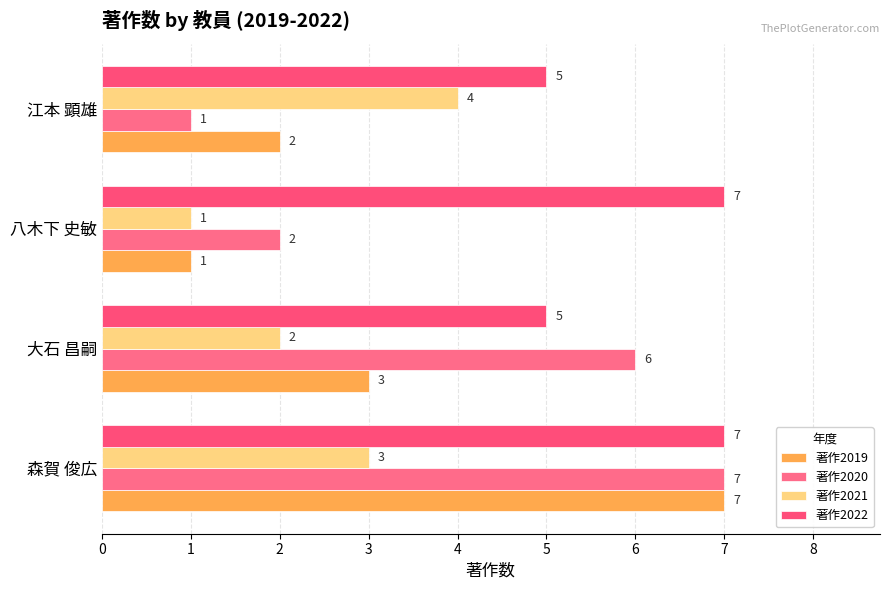

How many data points in 著作2019 are less than 3?

2